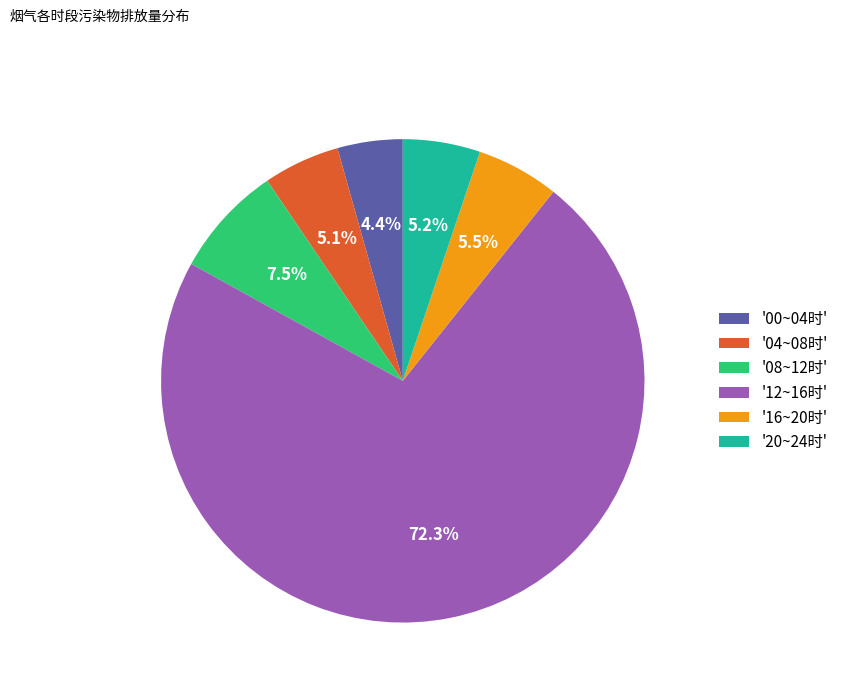

Which category has the smallest portion of the pie?

'00~04时'